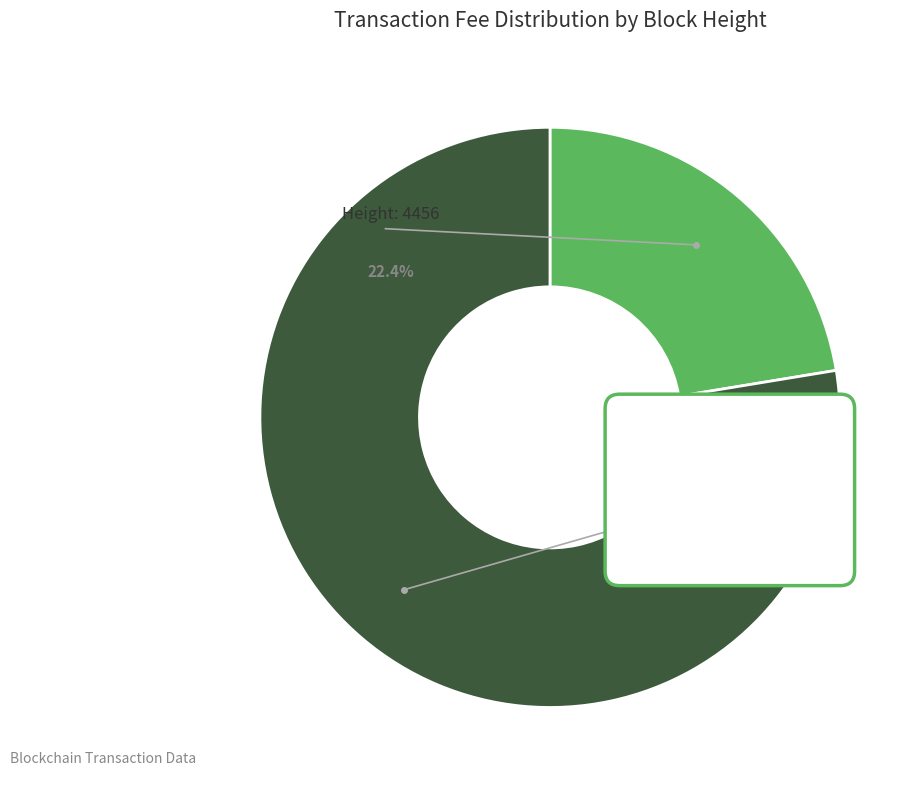

How many slices are in this pie chart?

2